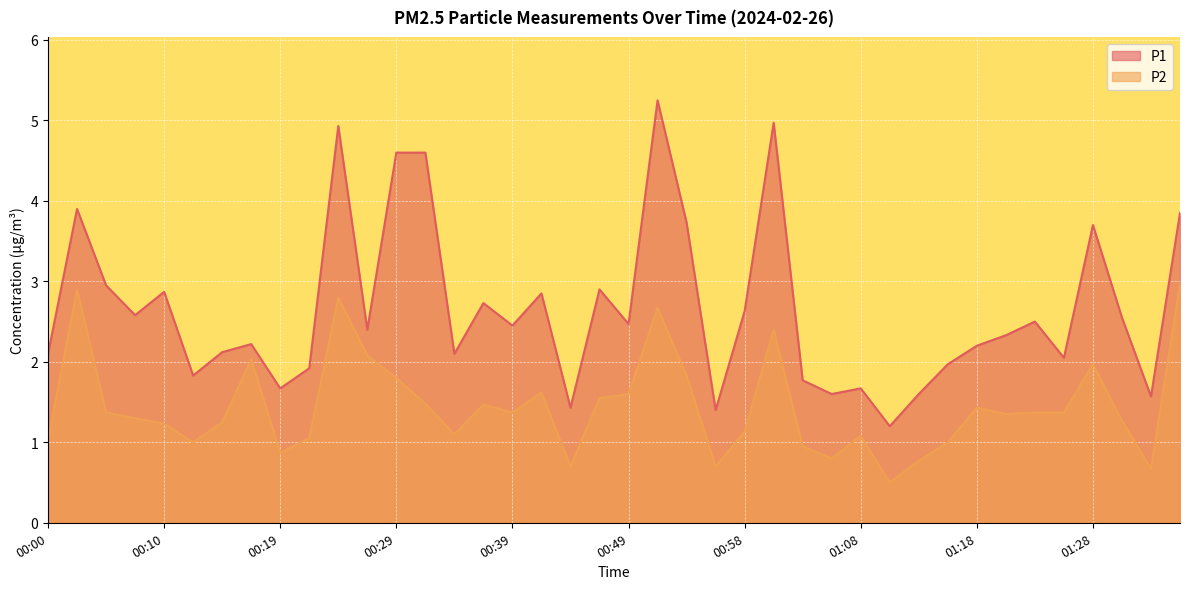

True or false: P2 and P1 intersect in this chart.

False